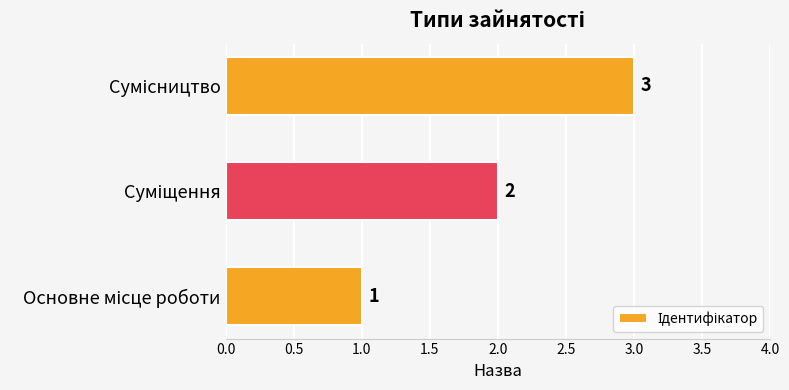

Count the number of data series in this chart.

1